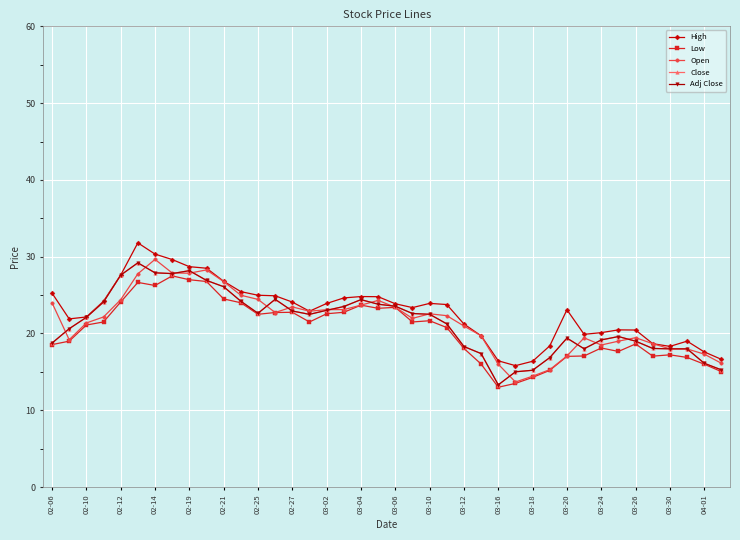

Which series has the widest spread of values?

High